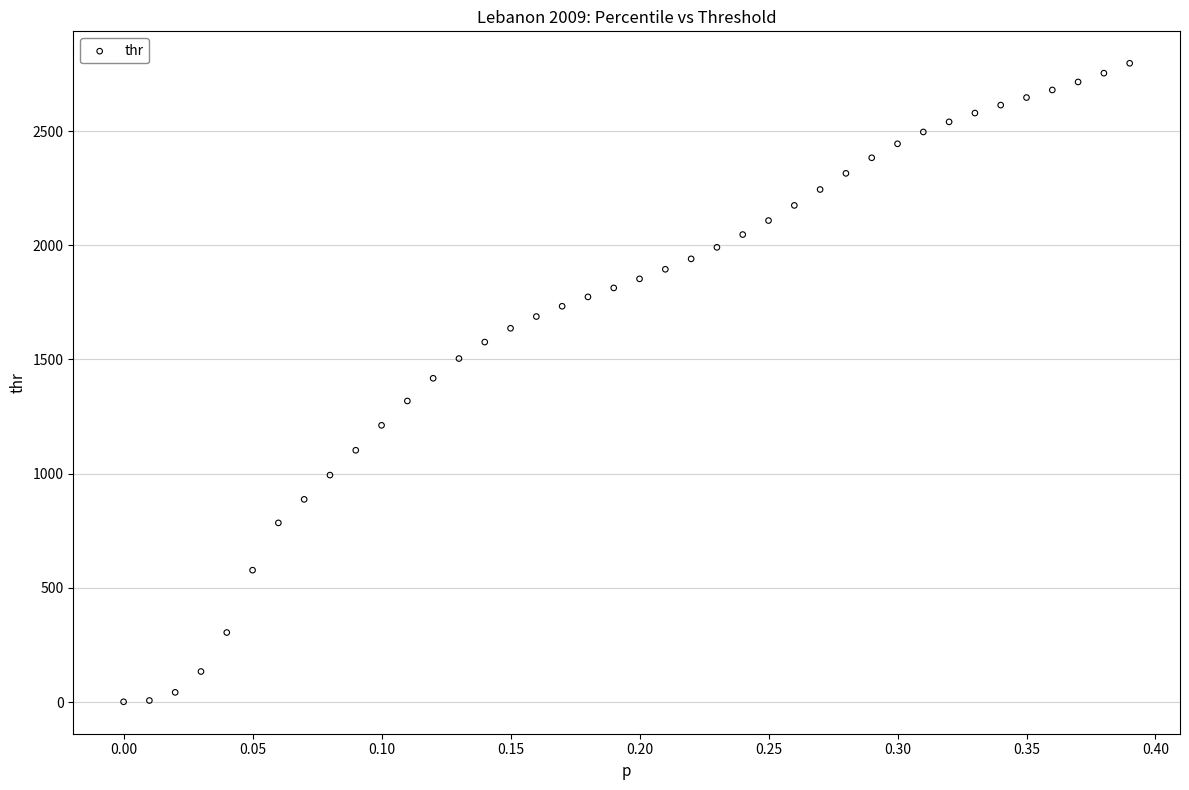

What is the range of X values (max minus min)?

0.4